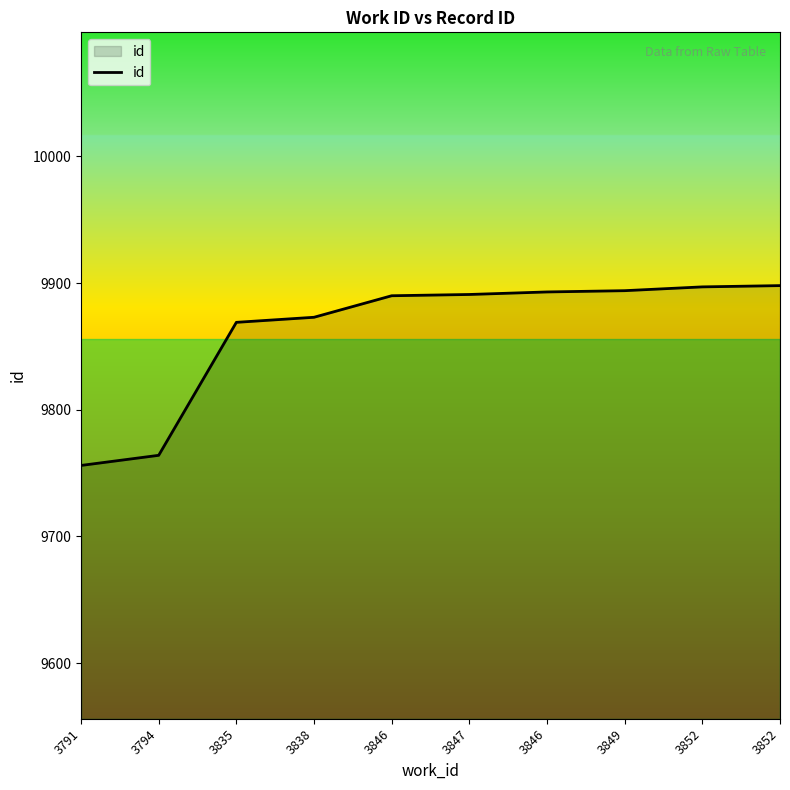

Does the chart have visible grid lines?

No